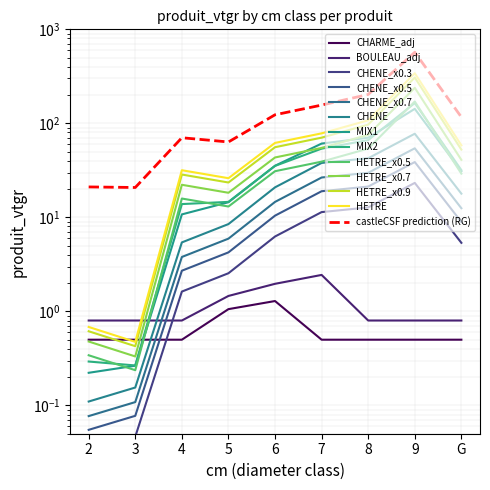

Where is the first local maximum for CHENE?

9